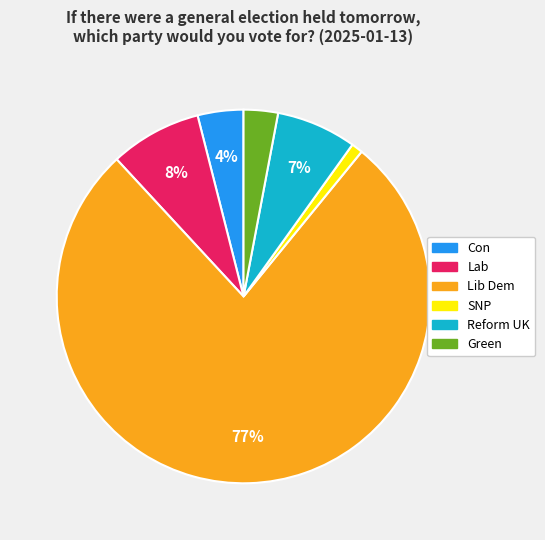

To the nearest percent, what is the average slice percentage?

17%